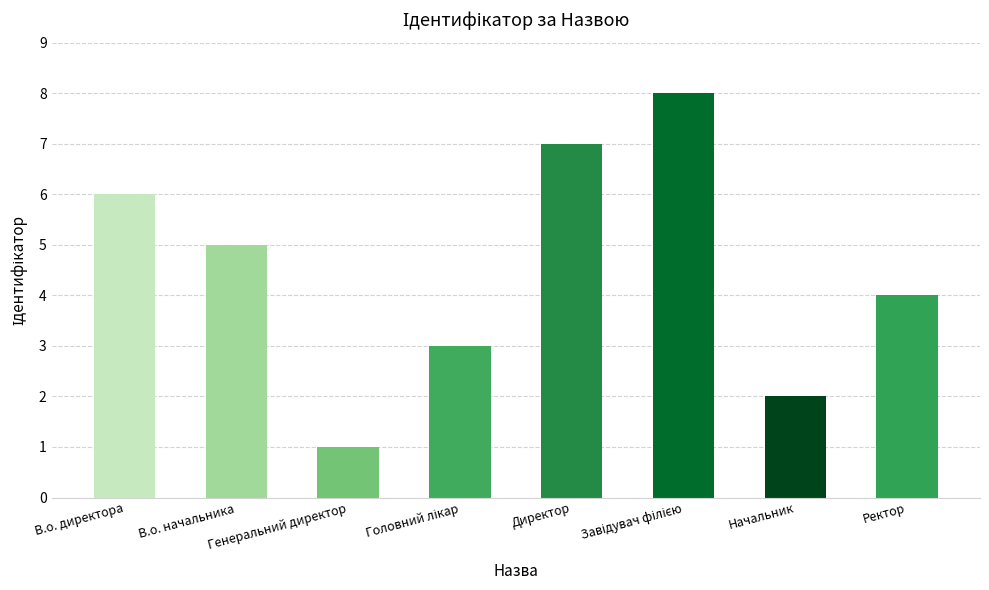

What is the sum of the values at В.о. директора and Начальник?

8